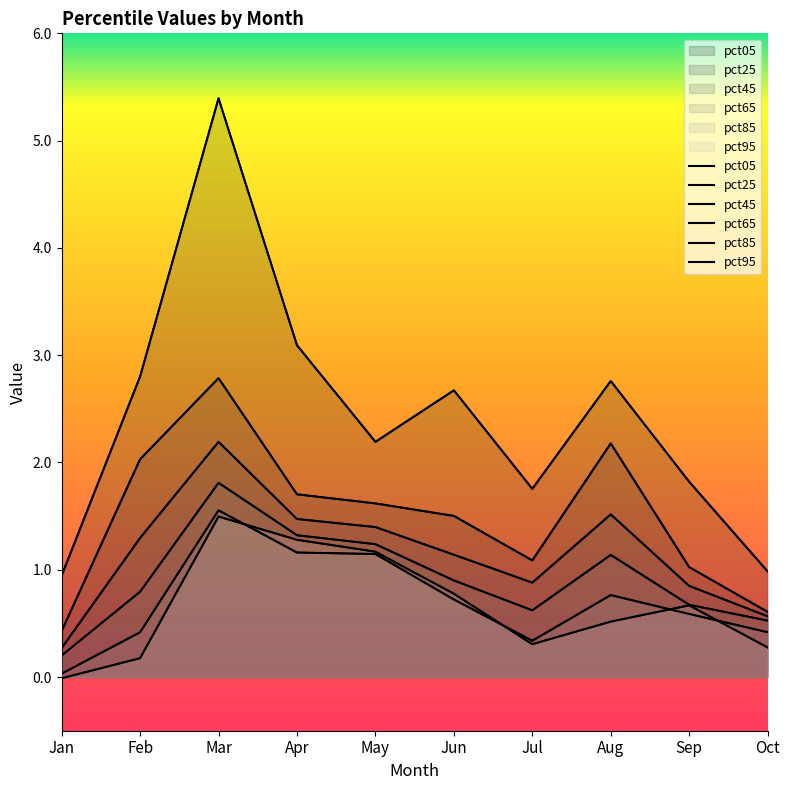

Does the chart have visible grid lines?

No